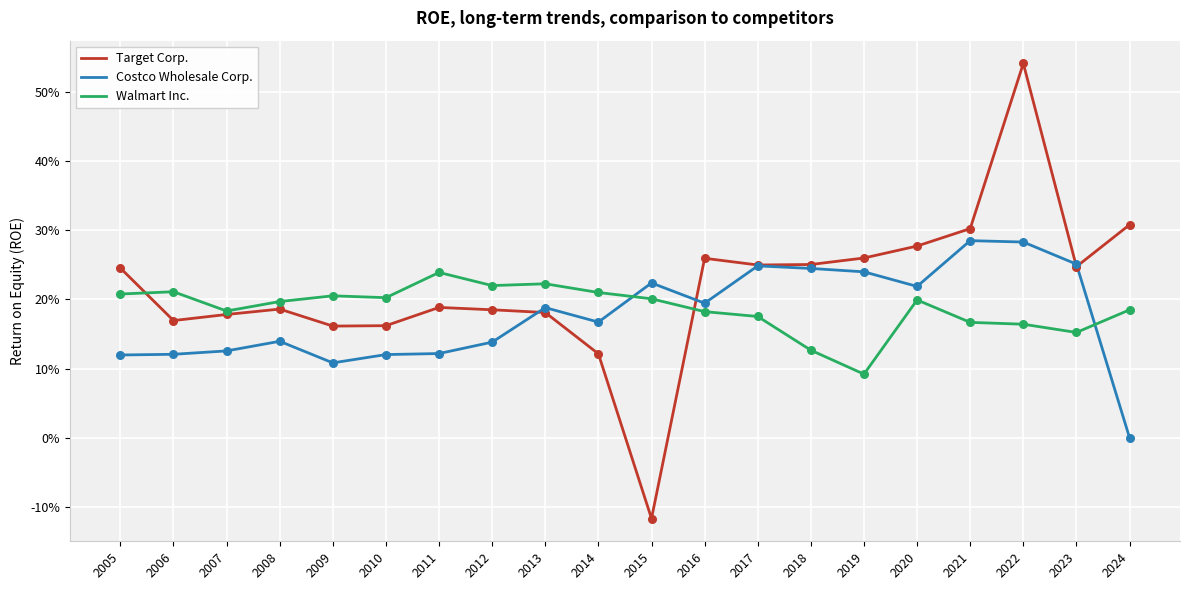

Is the value of Target Corp. at 2009 greater than the value of Costco Wholesale Corp. at 2014?

No